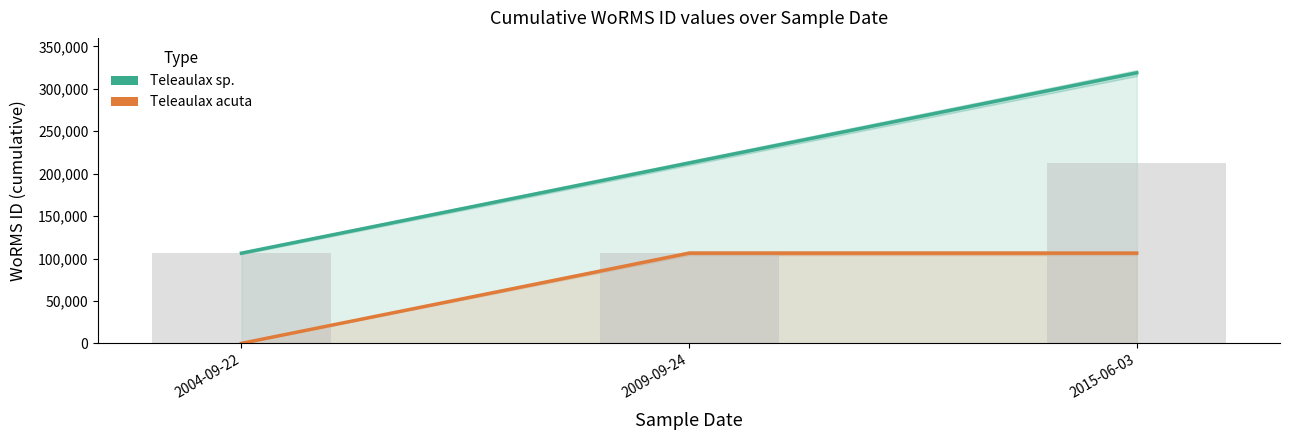

Is it true that Teleaulax acuta equals 106305 at 2009-09-24?

True